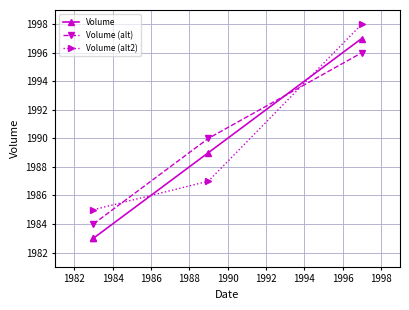

Is it true that the value at 1989 is 753?

False